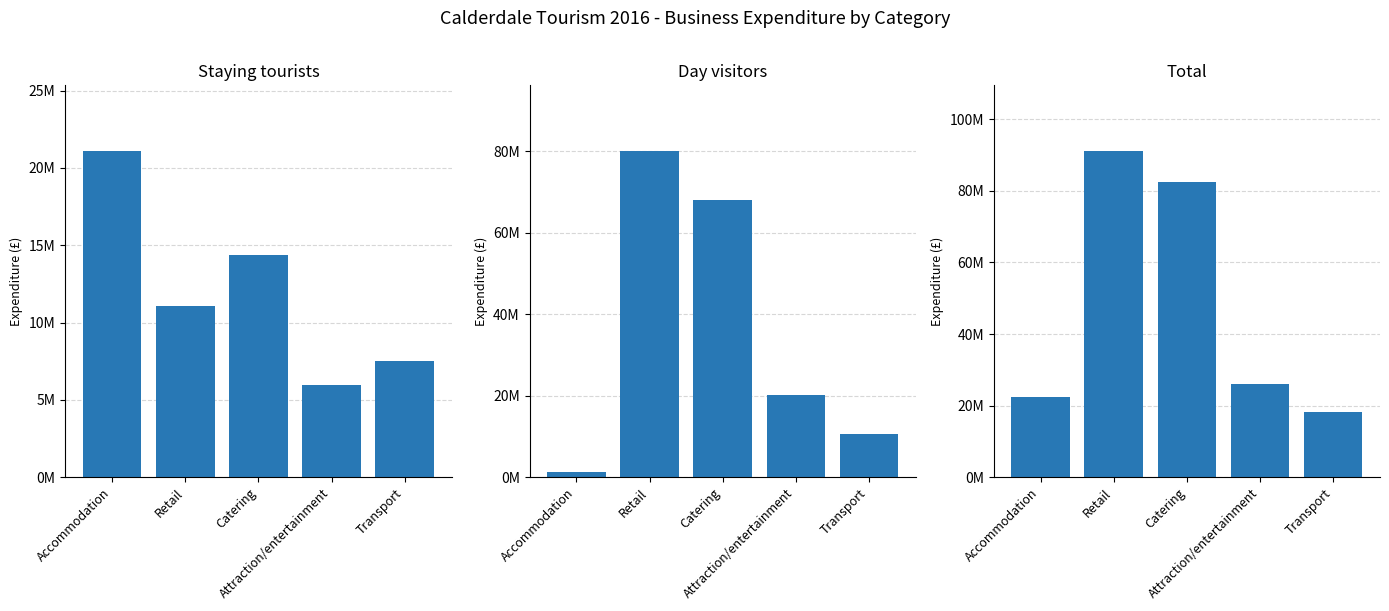

True or false: Day visitors has a value of 68151000 at Catering.

True